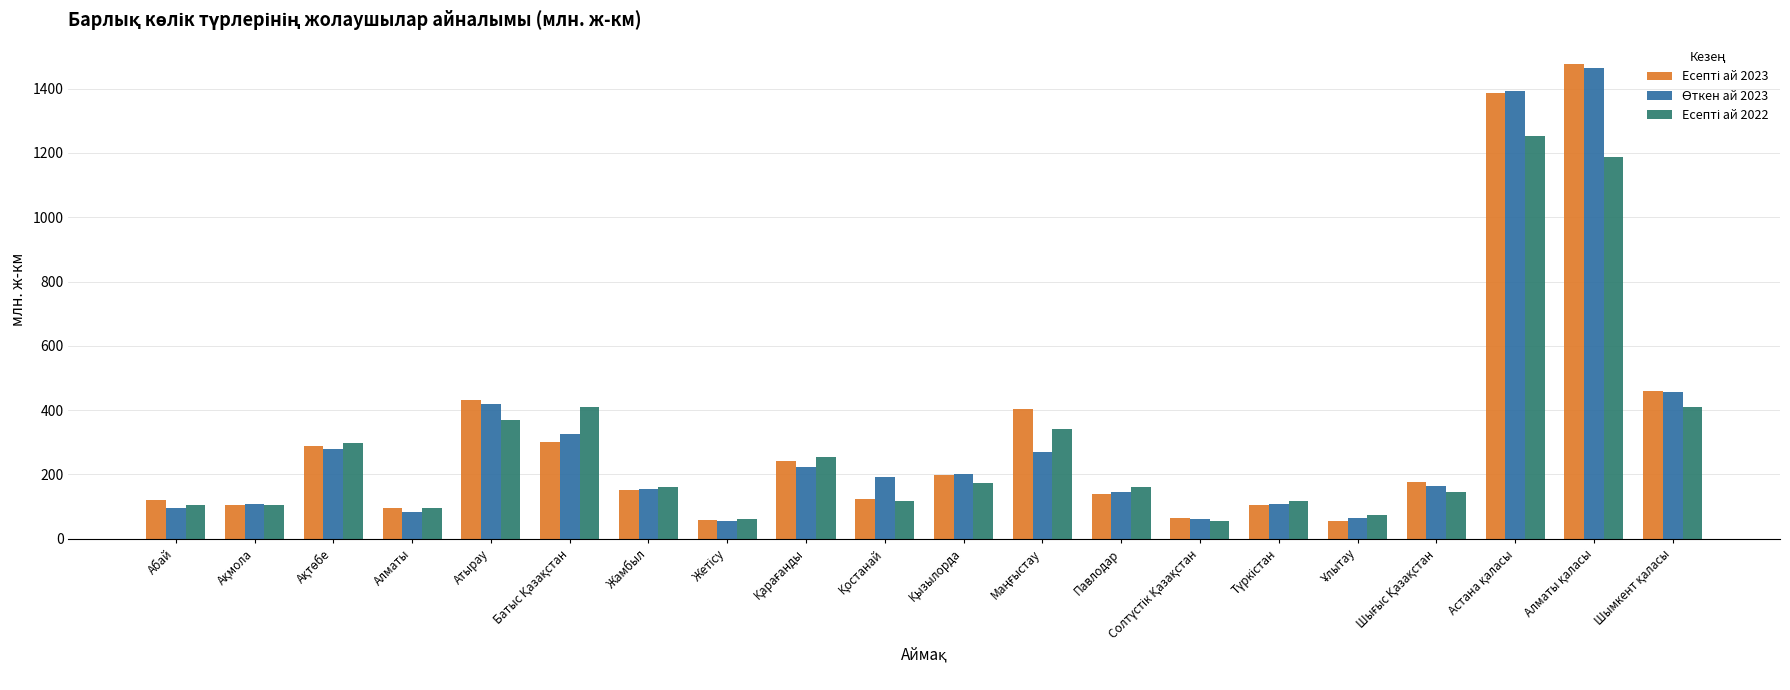

What is the greatest value displayed?

1477.6